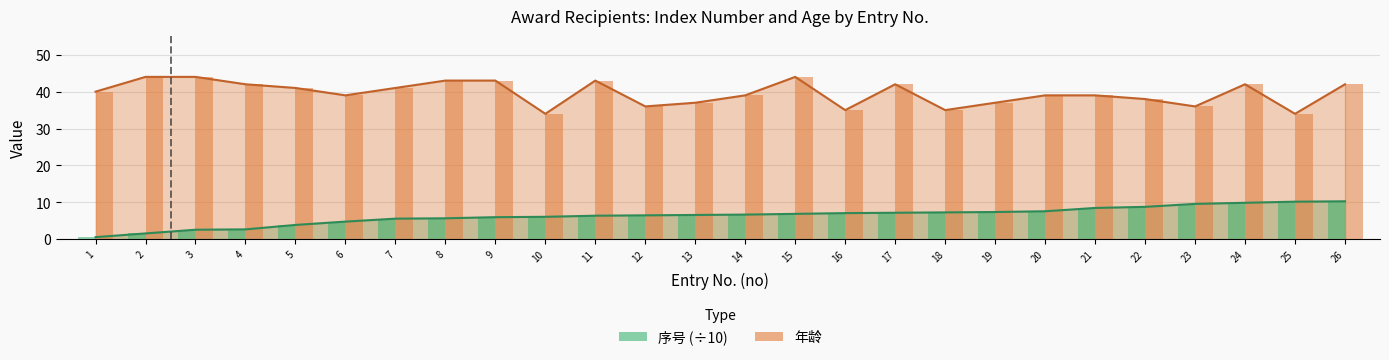

The value of 序号 at 17 is 12.2. True or false?

False